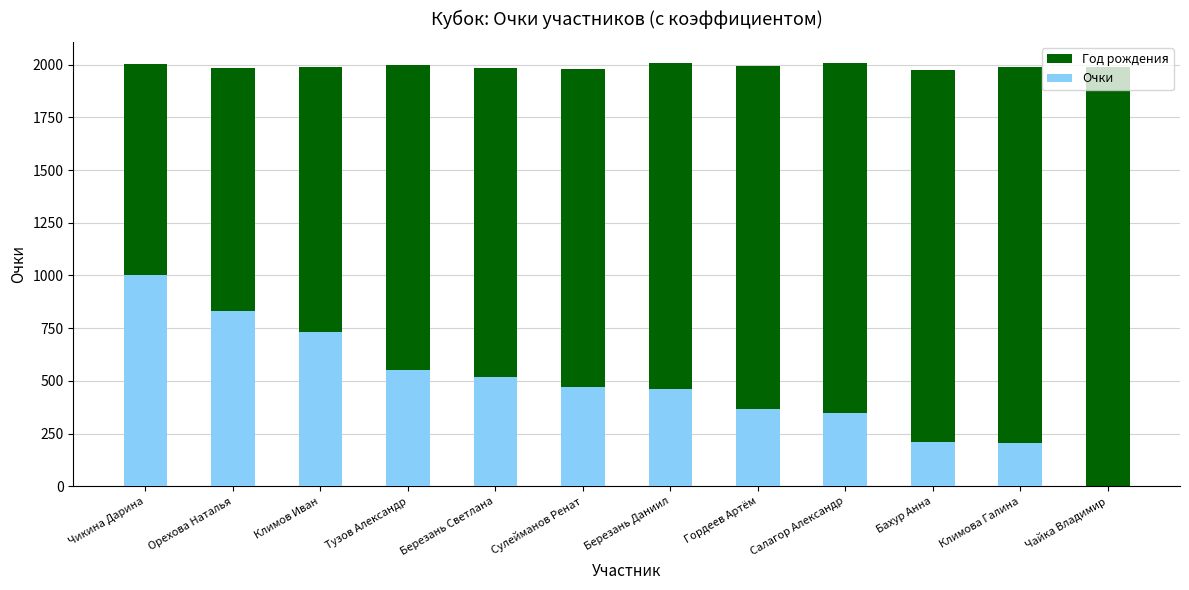

How many series are shown in this chart?

2